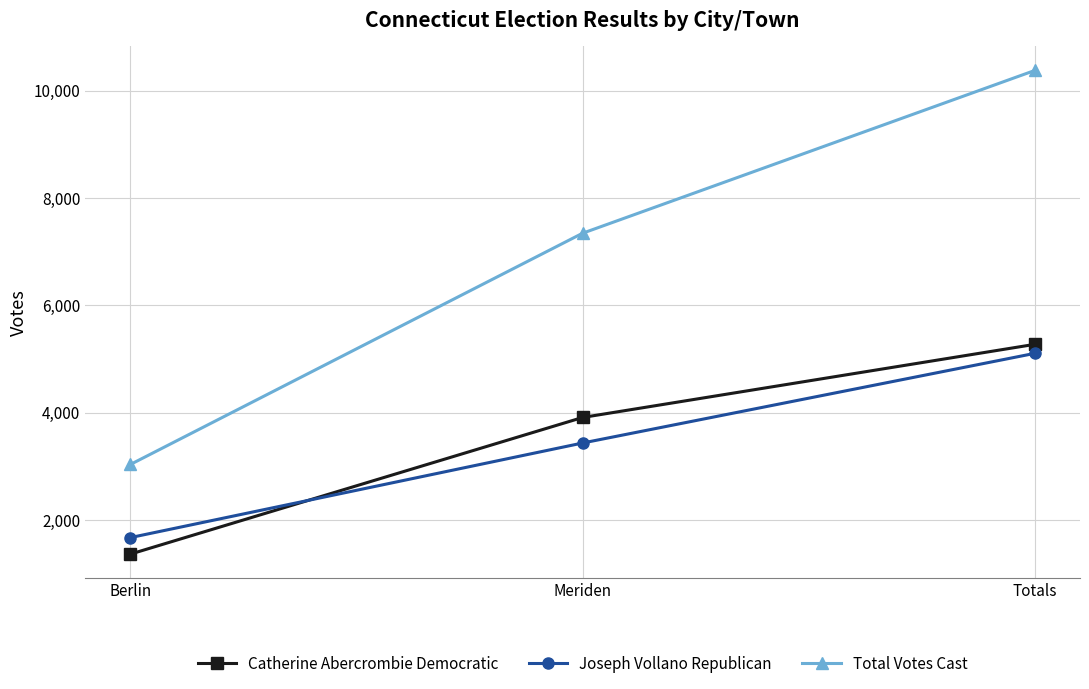

Reading left to right, extract all data points from this chart.

Catherine Abercrombie Democratic: 1363	3910	5273
Joseph Vollano Republican: 1671	3434	5105
Total Votes Cast: 3034	7344	10378